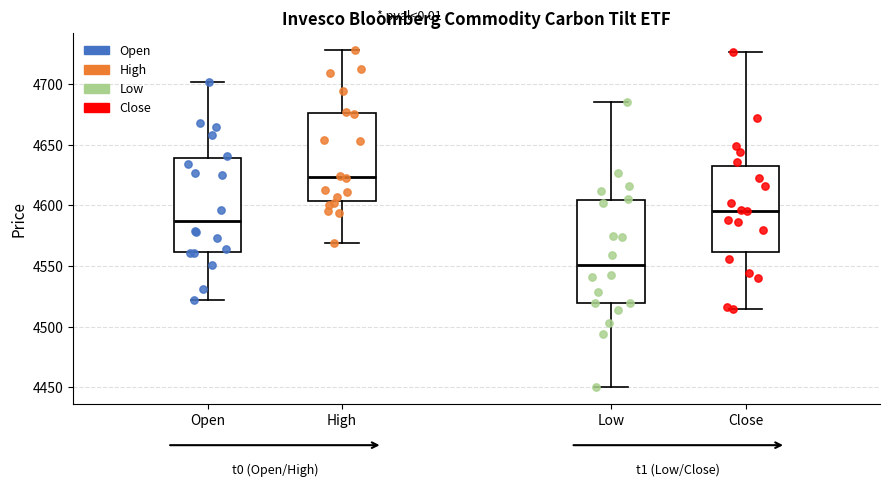

Which box's median line is the highest?

High